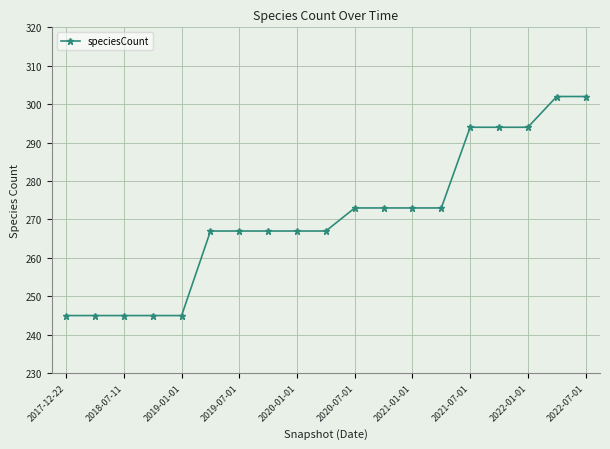

Reading left to right, what are all the values shown in this chart?

245	245	245	245	245	267	267	267	267	267	273	273	273	273	294	294	294	302	302